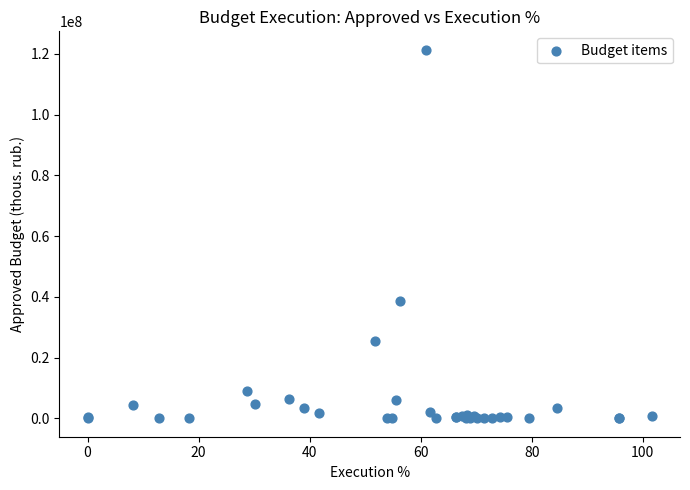

What Y value in the scatter plot is closest to 60697777?

38494588.8